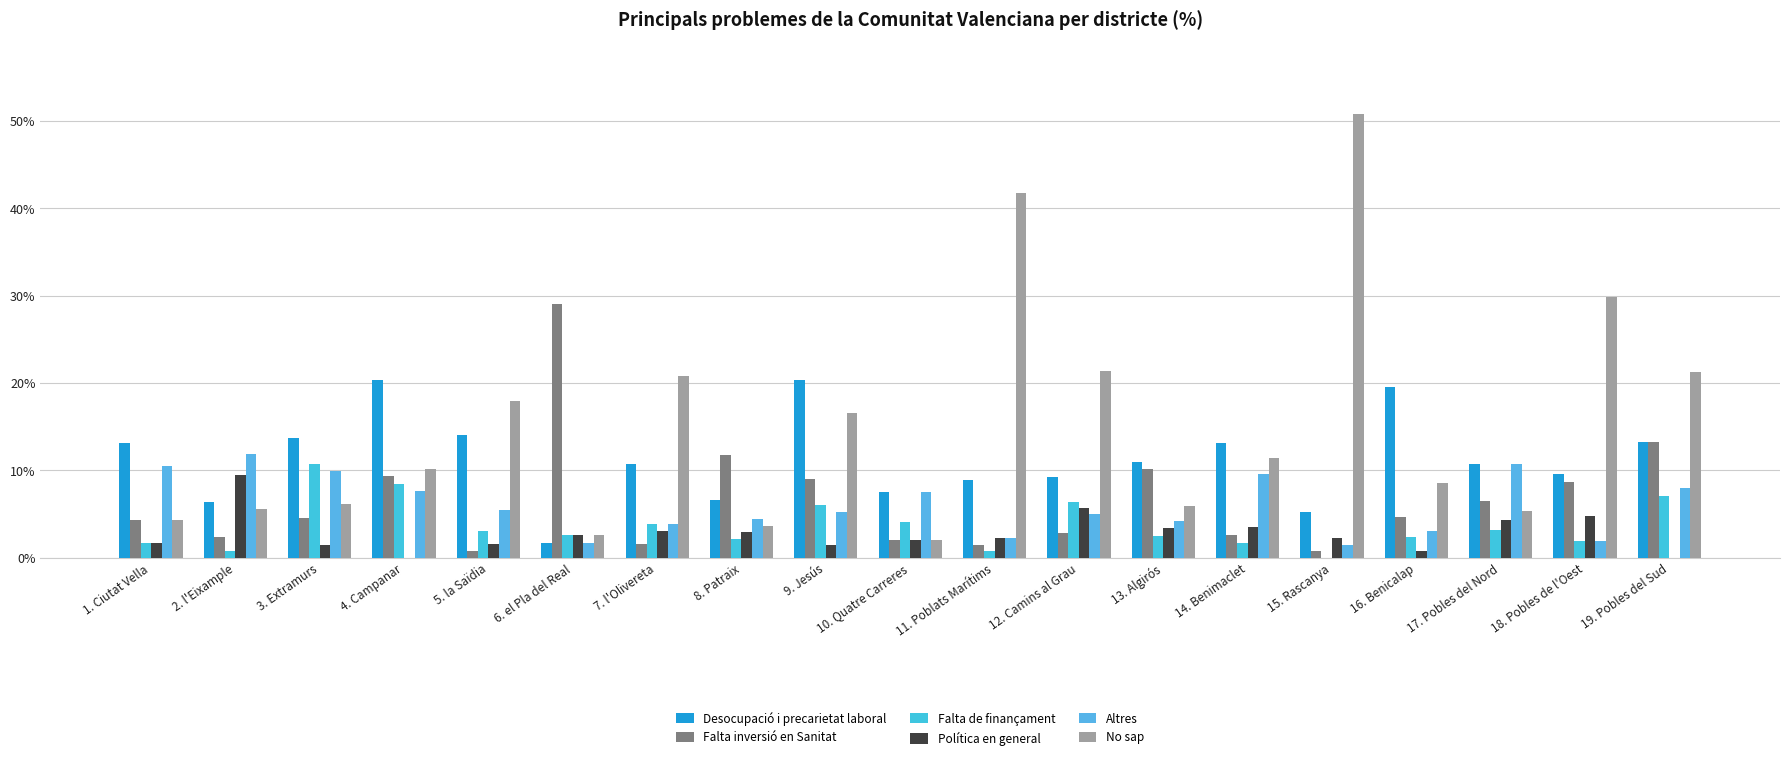

What is the spread (max minus min) of values at 18. Pobles de l'Oest?

27.9